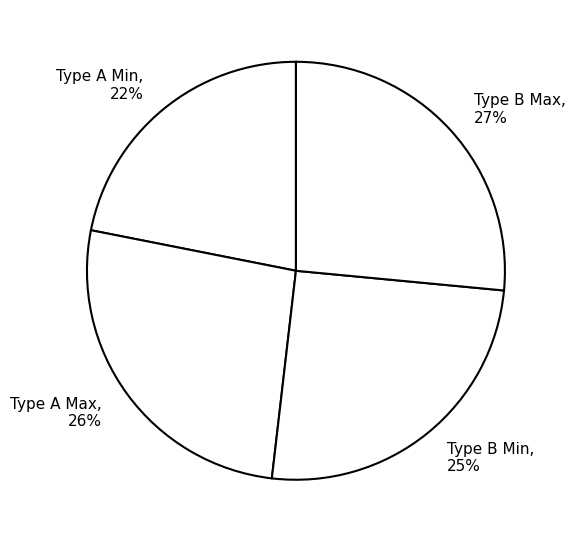

Count the number of slices in the pie.

4